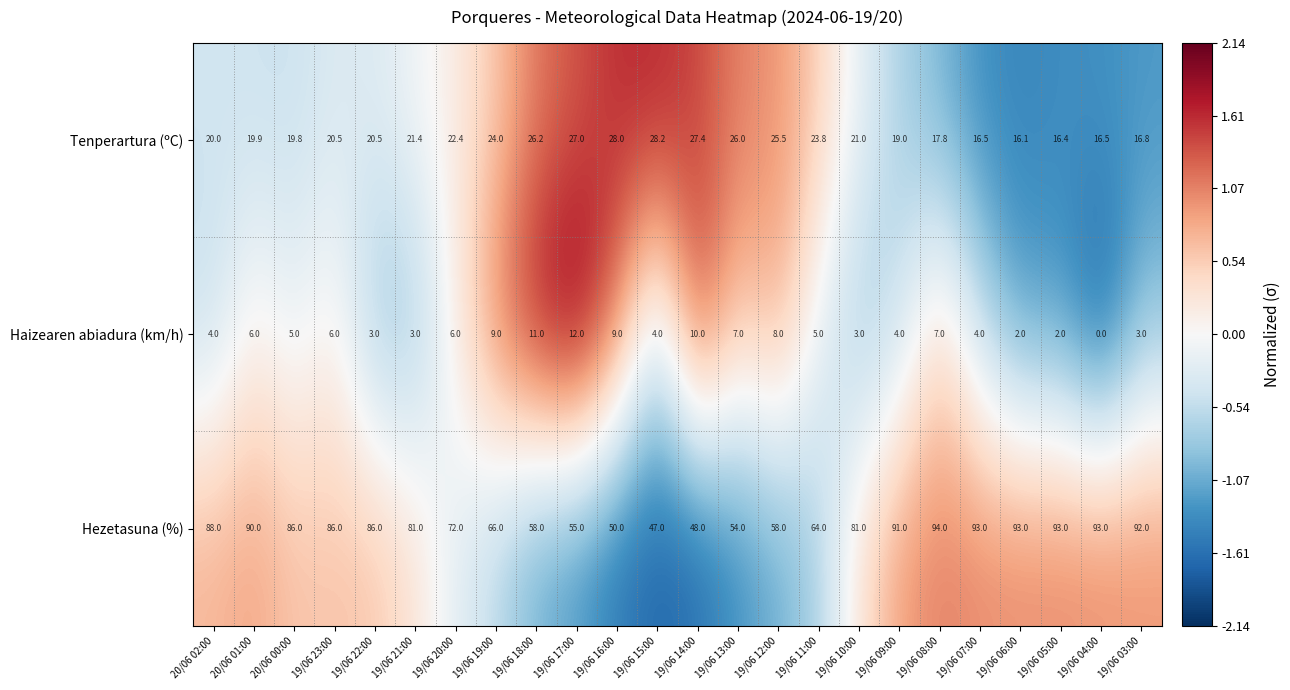

At 19/06 17:00, list the series in order from smallest to largest.

Haizearen abiadura (km/h), Tenperartura (ºC), Hezetasuna (%)